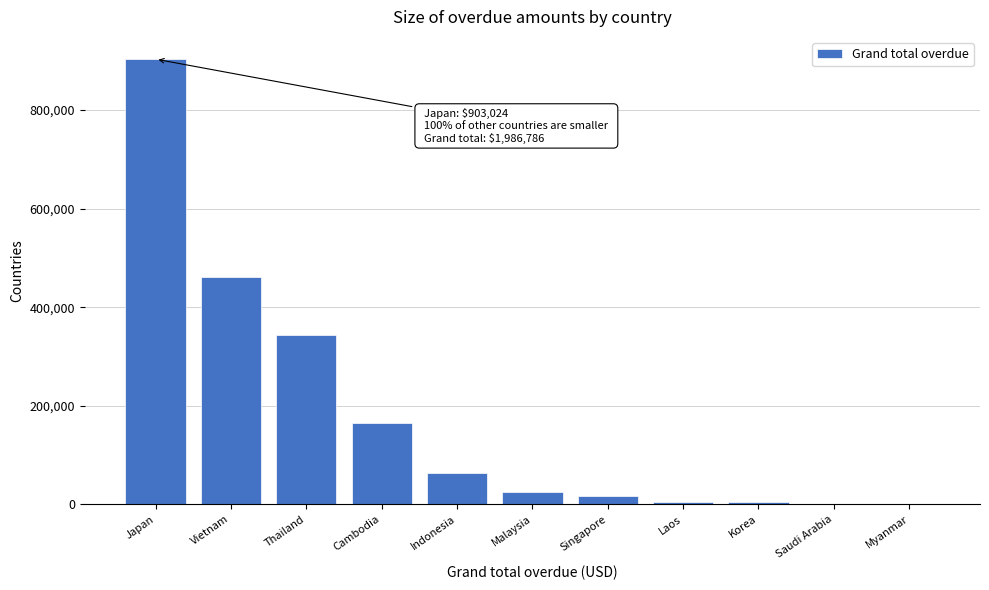

True or false: the data shows 344294.7 at Thailand.

True